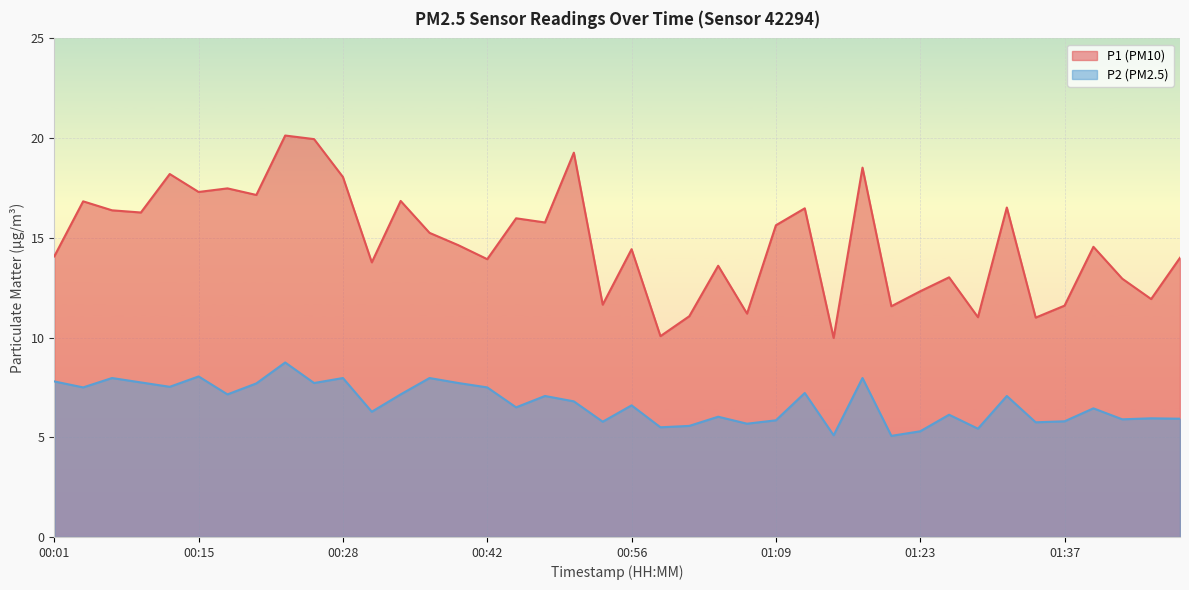

True or false: P1 and P2 intersect in this chart.

False